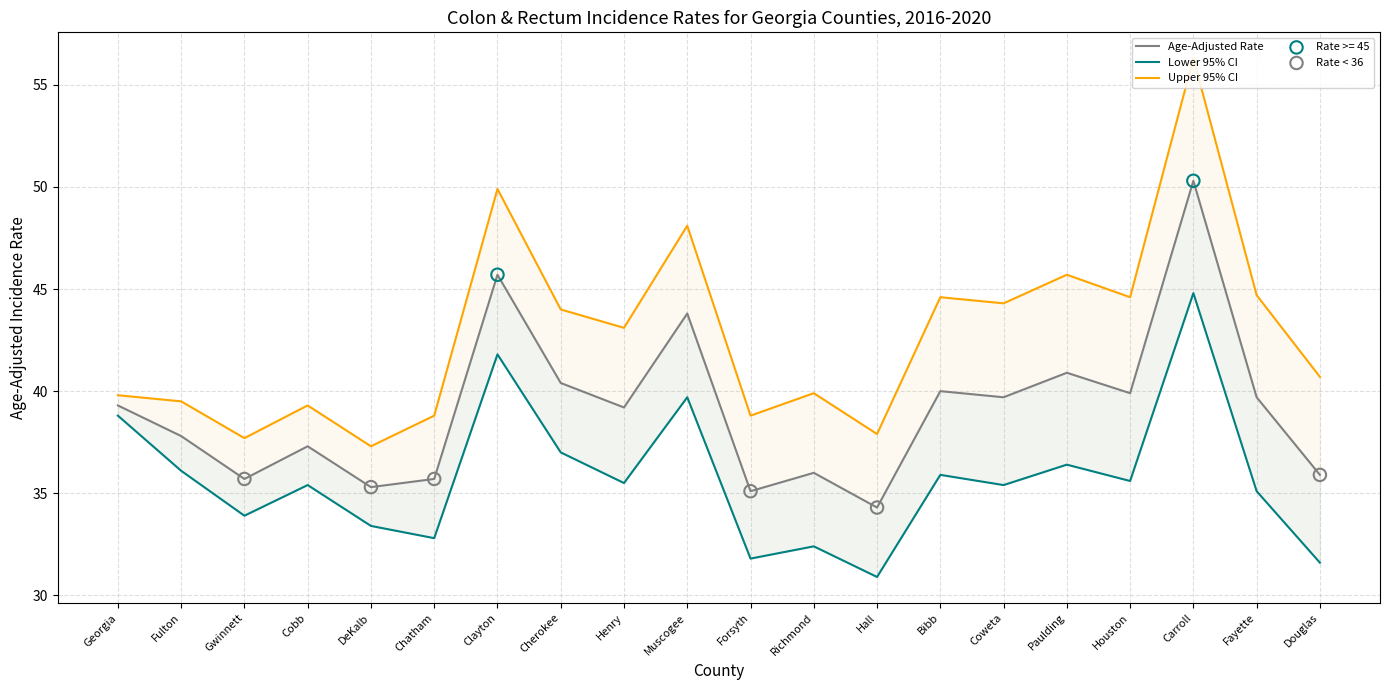

At how many categories does at least one series exceed 50?

1